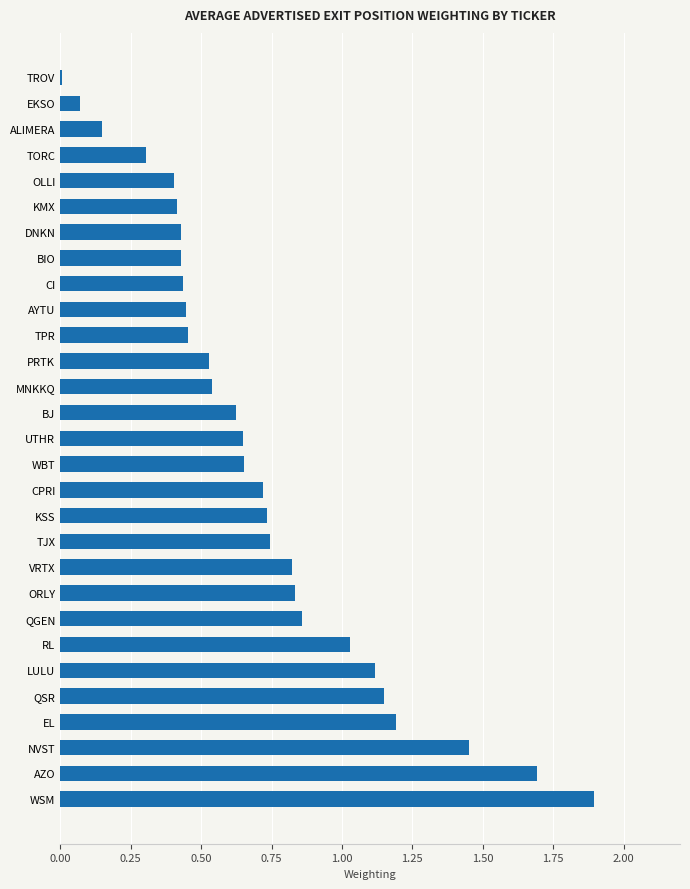

Read the value at LULU.

1.1